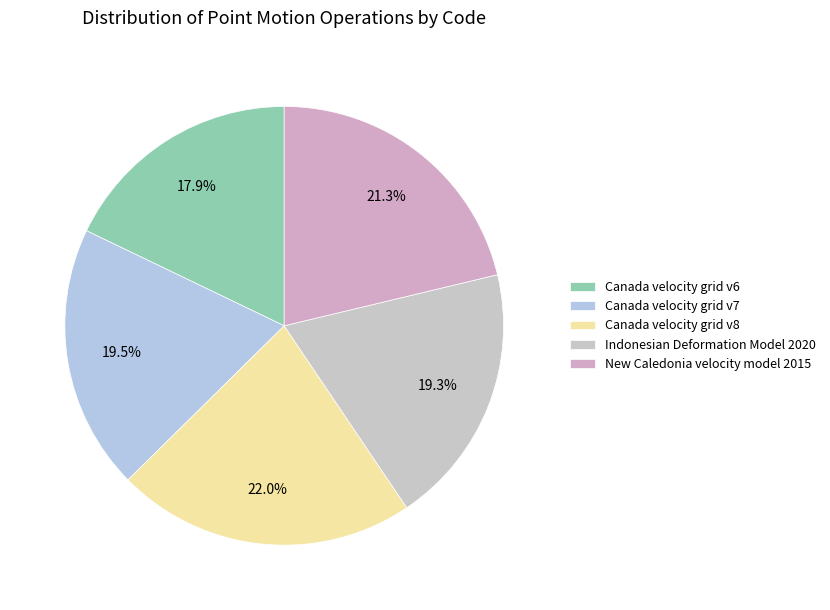

Count the number of slices in the pie.

5